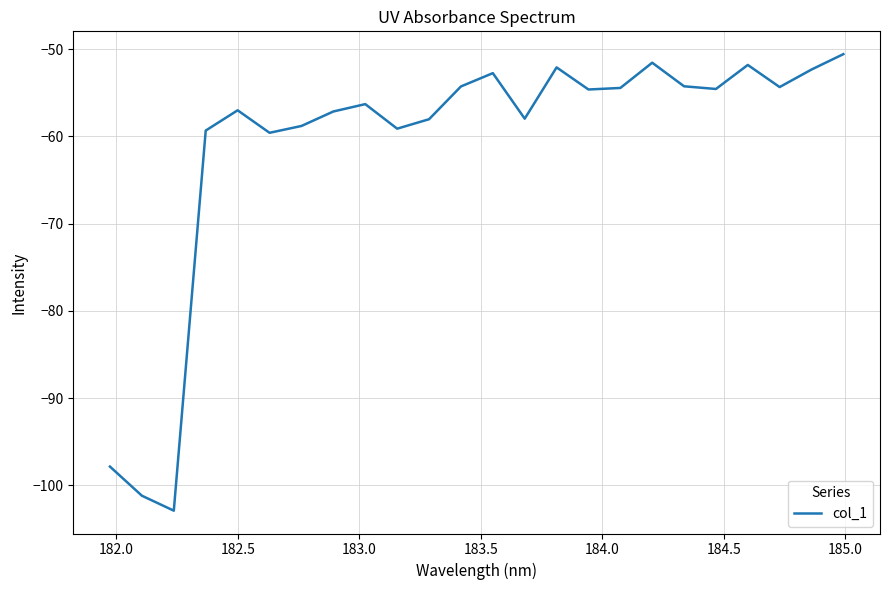

What is the smallest value displayed?

-102.9